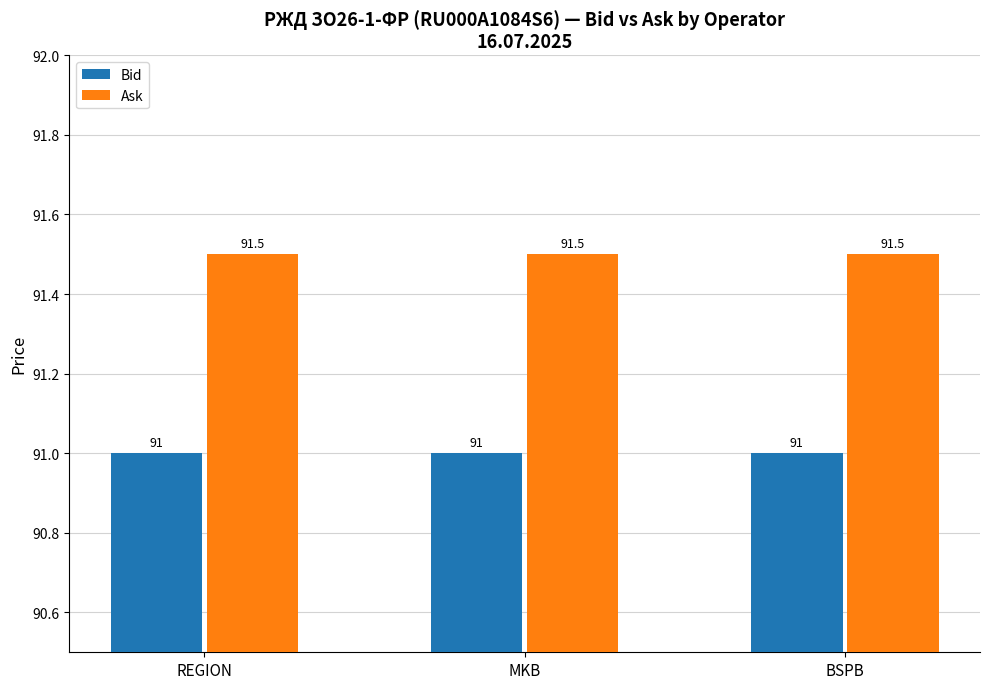

What is the value of the Ask bar at the 1st from the left?

91.5